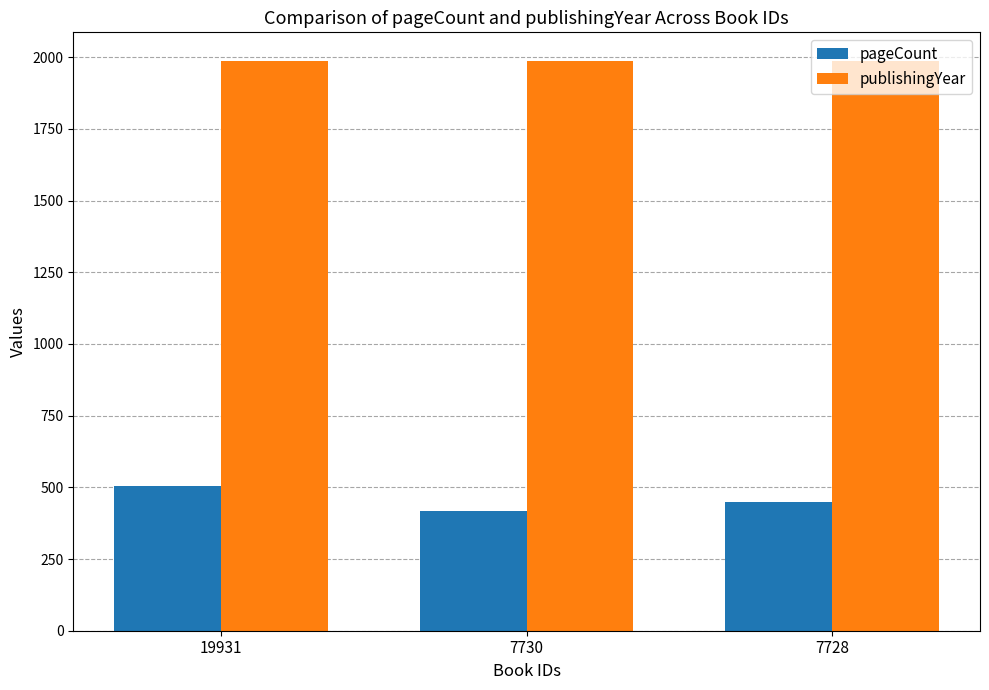

Which series has the largest total across all categories?

publishingYear